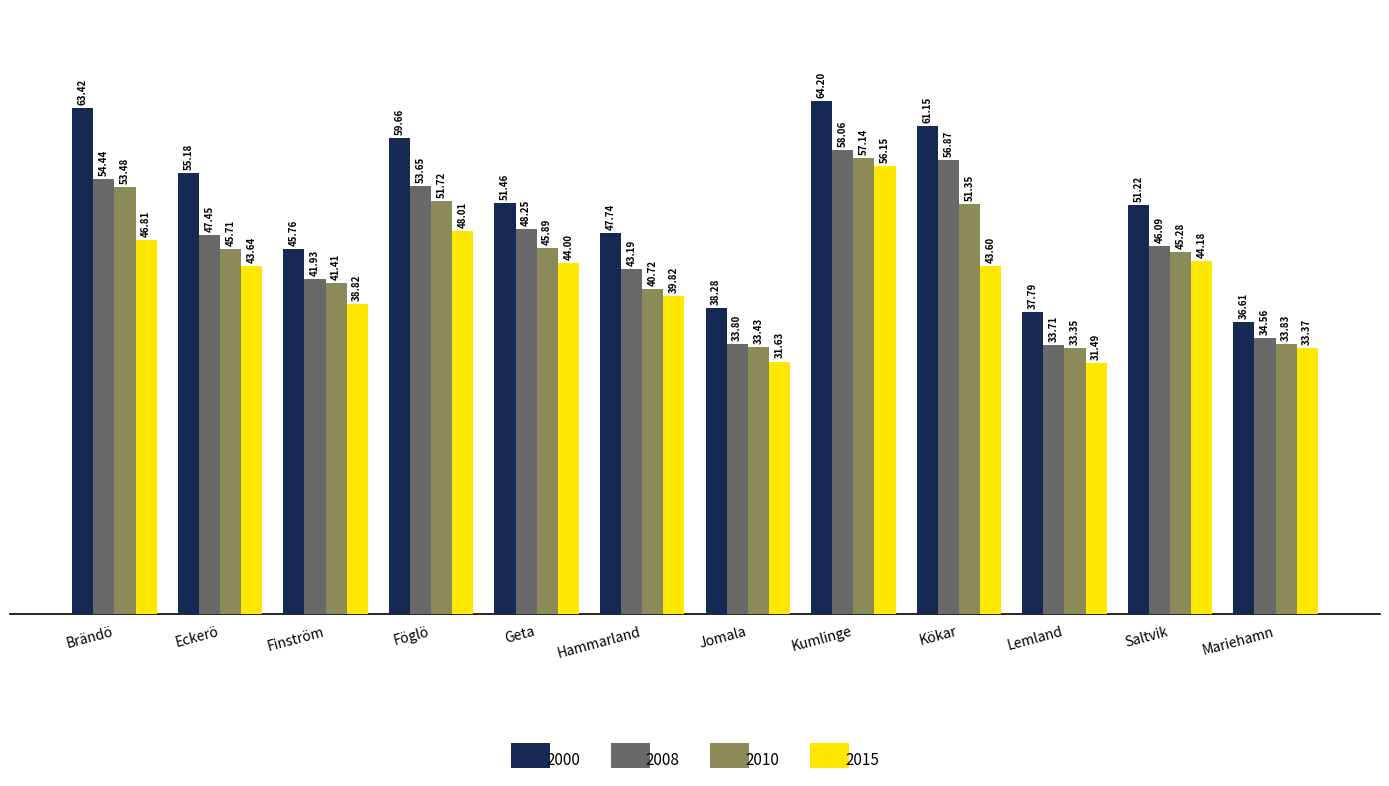

Is the value of 2010 at Föglö greater than the value of 2000 at Kökar?

No